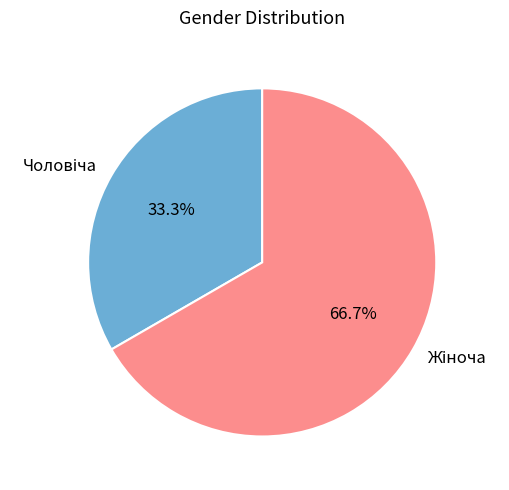

Is there a majority slice in this chart?

Yes